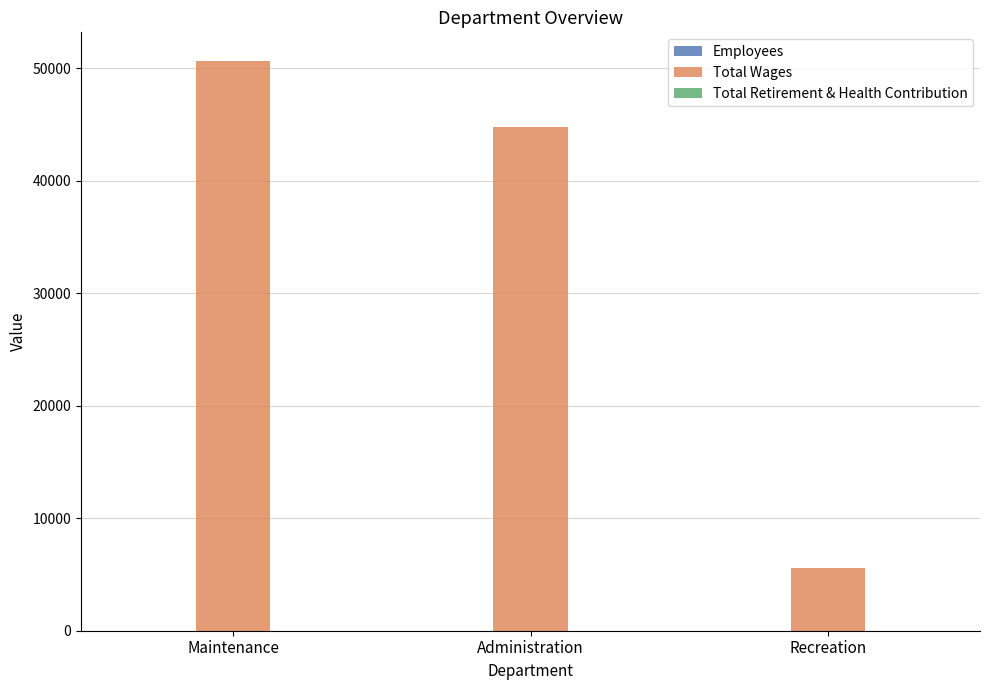

Which series changed the most between Maintenance and Administration?

Total Wages